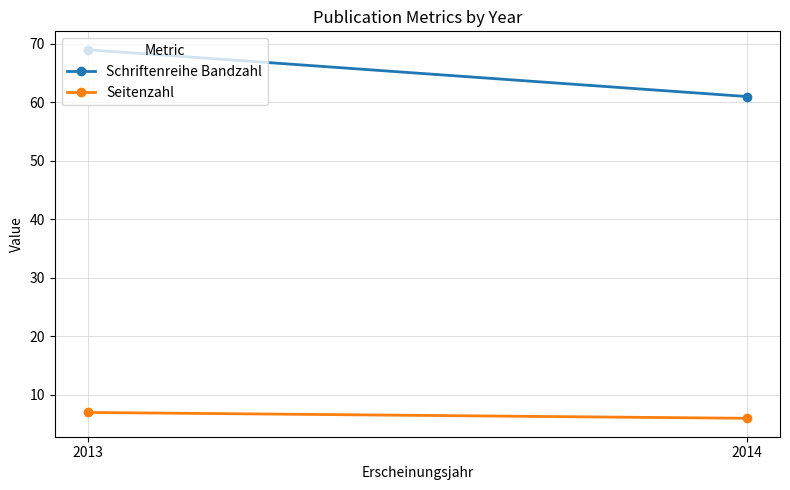

Rank the series by their maximum value, from highest to lowest.

Schriftenreihe Bandzahl, Seitenzahl